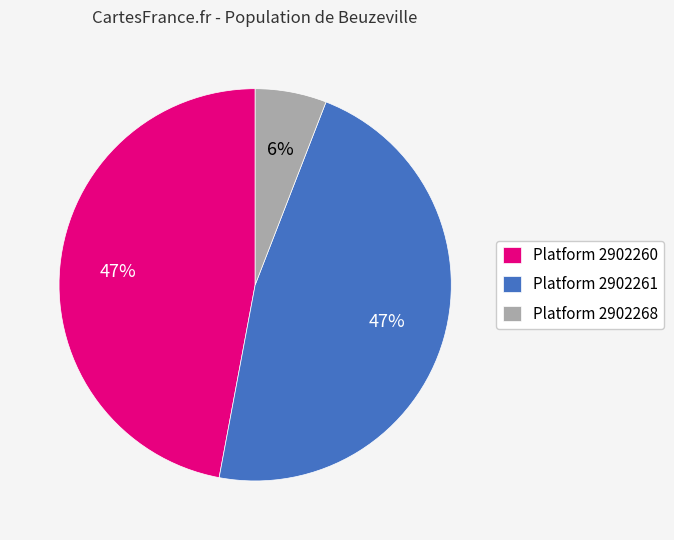

What percentage is the Platform 2902261 slice, to the nearest percent?

47%